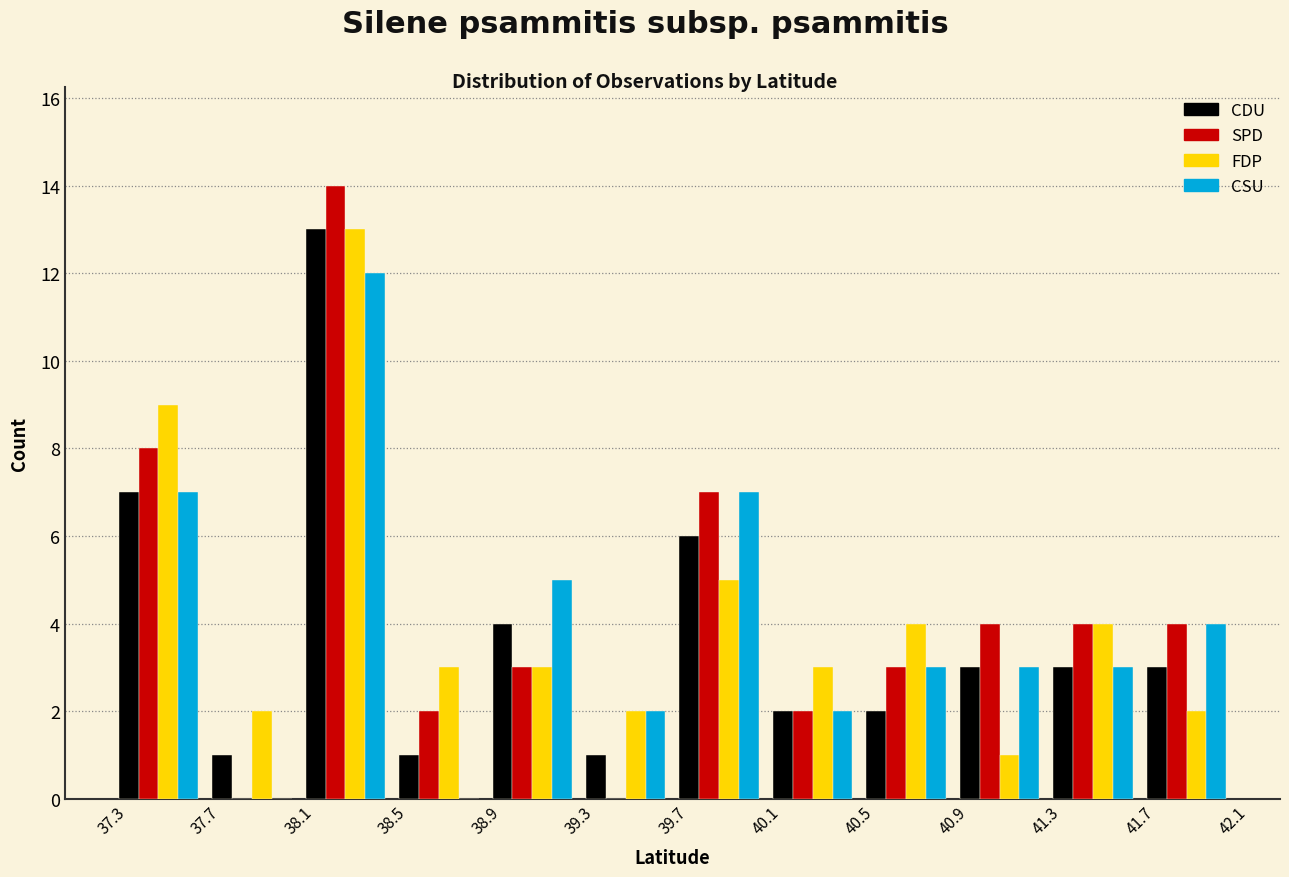

Reading left to right, transcribe this chart: for each range on the x-axis, give the height of each series' bar. The values are not printed on the chart, so give them approximately, as read against the axis.

37.3 to 37.7: CDU=7	SPD=8	FDP=9	CSU=7
37.7 to 38.1: CDU=1	SPD=0	FDP=2	CSU=0
38.1 to 38.5: CDU=13	SPD=14	FDP=13	CSU=12
38.5 to 38.9: CDU=1	SPD=2	FDP=3	CSU=0
38.9 to 39.3: CDU=4	SPD=3	FDP=3	CSU=5
39.3 to 39.7: CDU=1	SPD=0	FDP=2	CSU=2
39.7 to 40.1: CDU=6	SPD=7	FDP=5	CSU=7
40.1 to 40.5: CDU=2	SPD=2	FDP=3	CSU=2
40.5 to 40.9: CDU=2	SPD=3	FDP=4	CSU=3
40.9 to 41.3: CDU=3	SPD=4	FDP=1	CSU=3
41.3 to 41.7: CDU=3	SPD=4	FDP=4	CSU=3
41.7 to 42.1: CDU=3	SPD=4	FDP=2	CSU=4